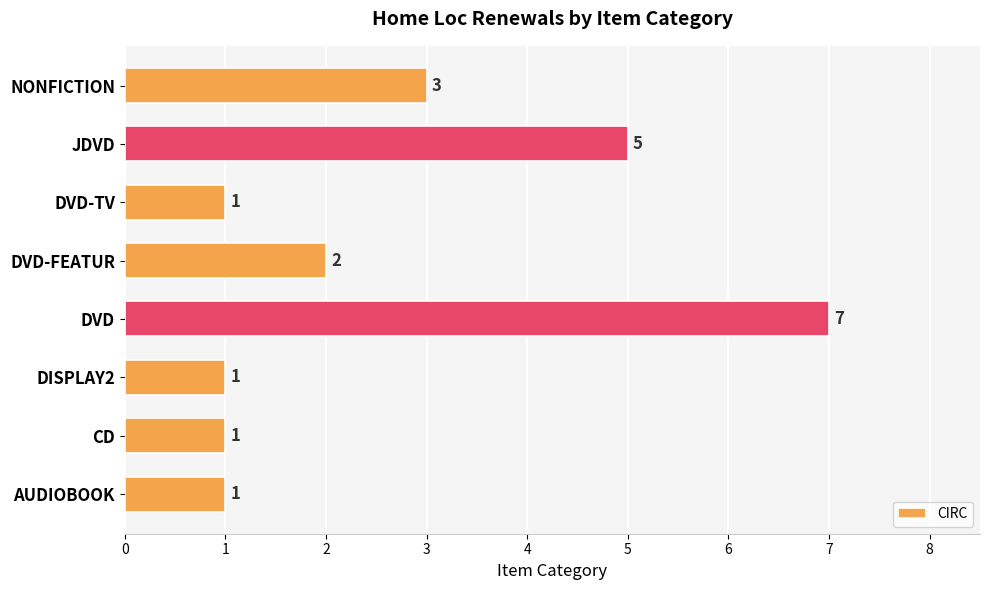

Is it true that the value at NONFICTION is 3?

True